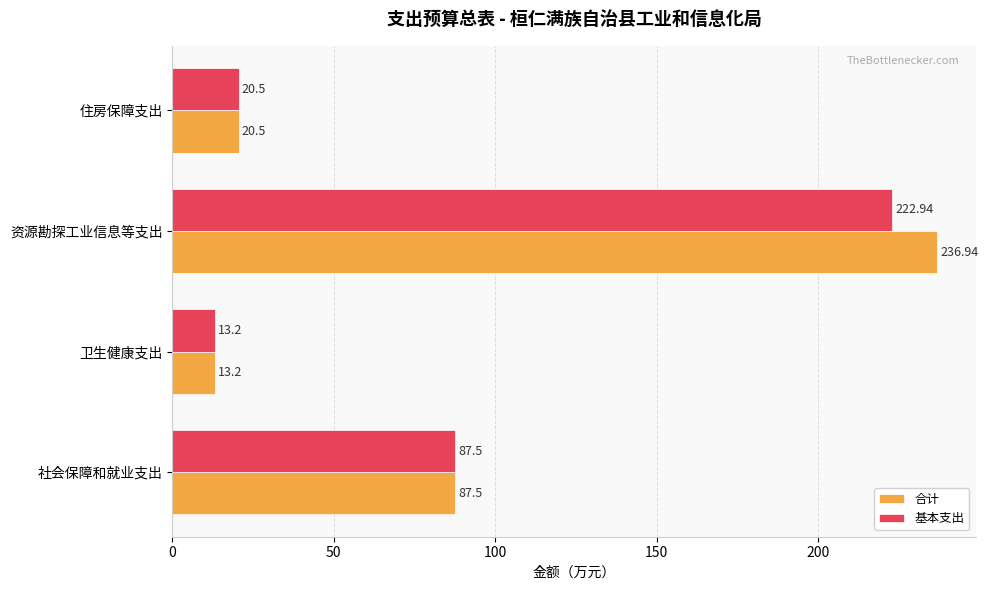

What is the lowest value of the 基本支出 series?

13.2